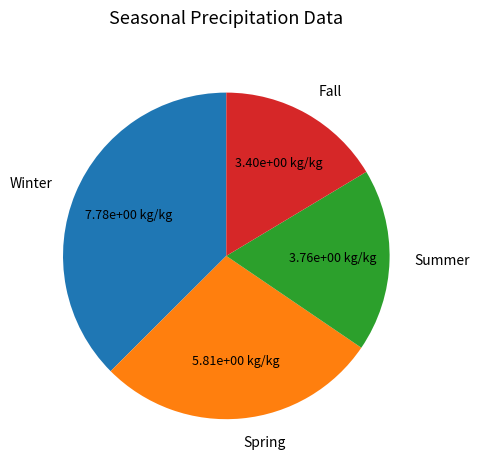

Is it true that Summer is 18% of the pie?

True